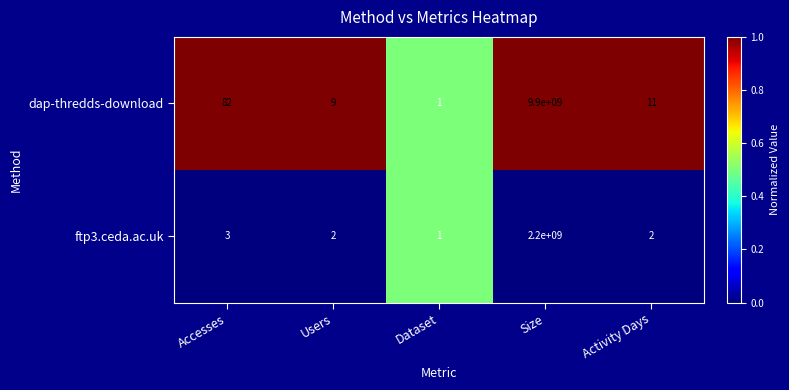

At which category does the chart reach its minimum across all series?

Dataset